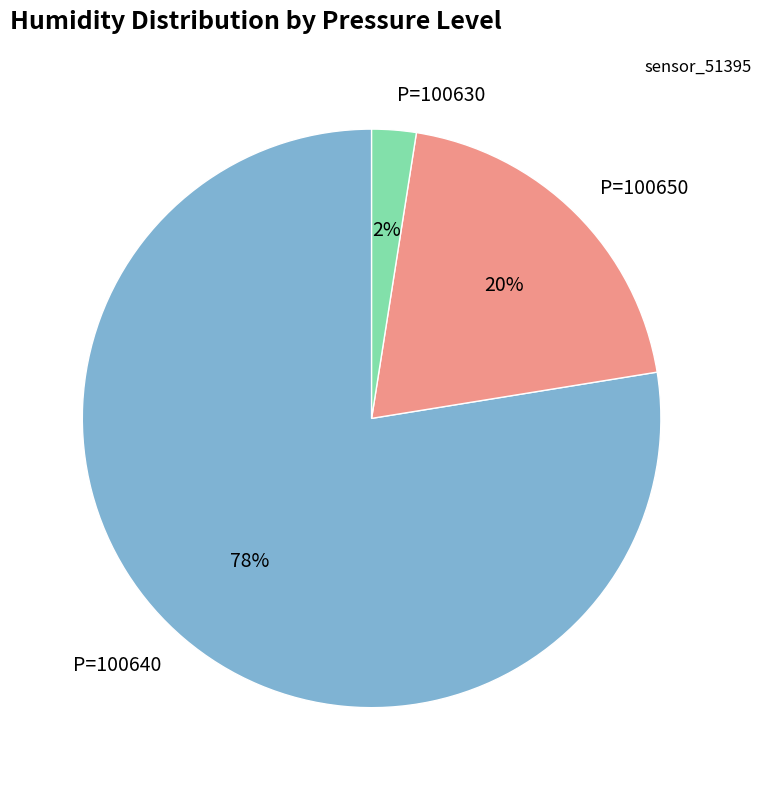

Do P=100640 and P=100650 together represent more than half of the pie?

Yes